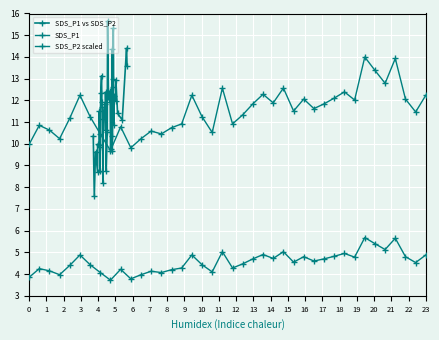

What is the value of the SDS_P1 vs SDS_P2 point at the 18th from the left?

12.4